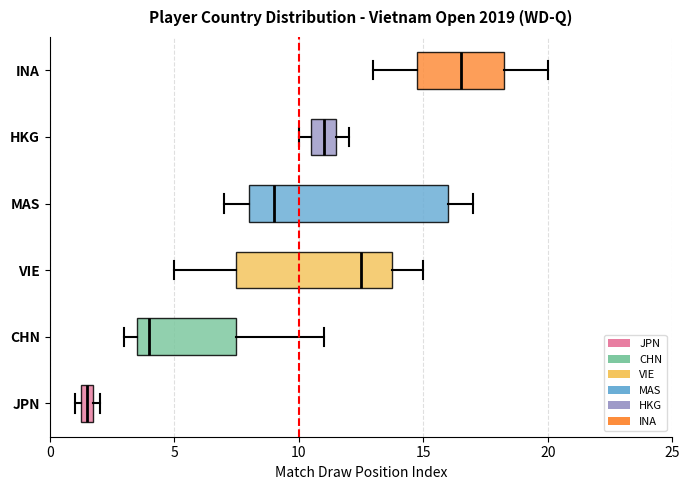

Which box's median line is the furthest to the left?

JPN